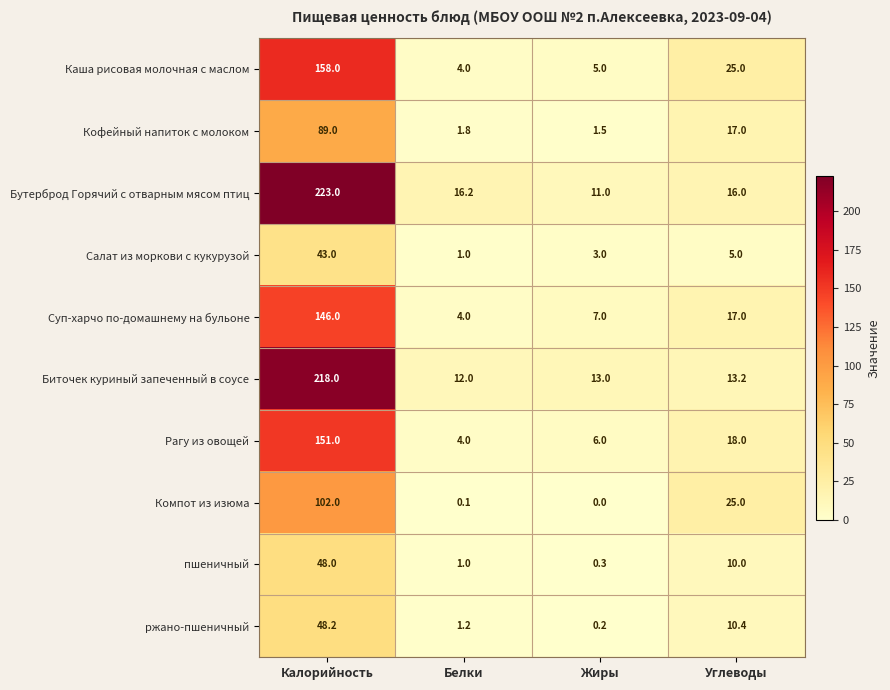

How many series are shown in this chart?

10